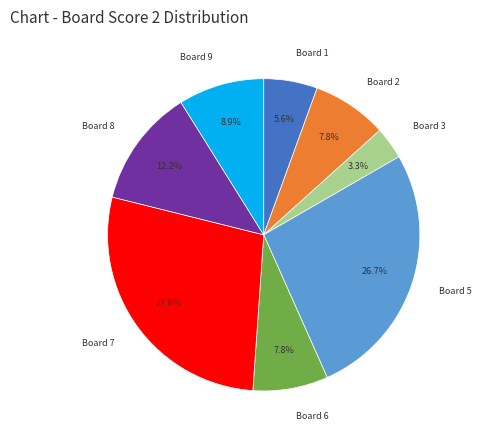

How much of the chart is everything except Board 8?

87.8%